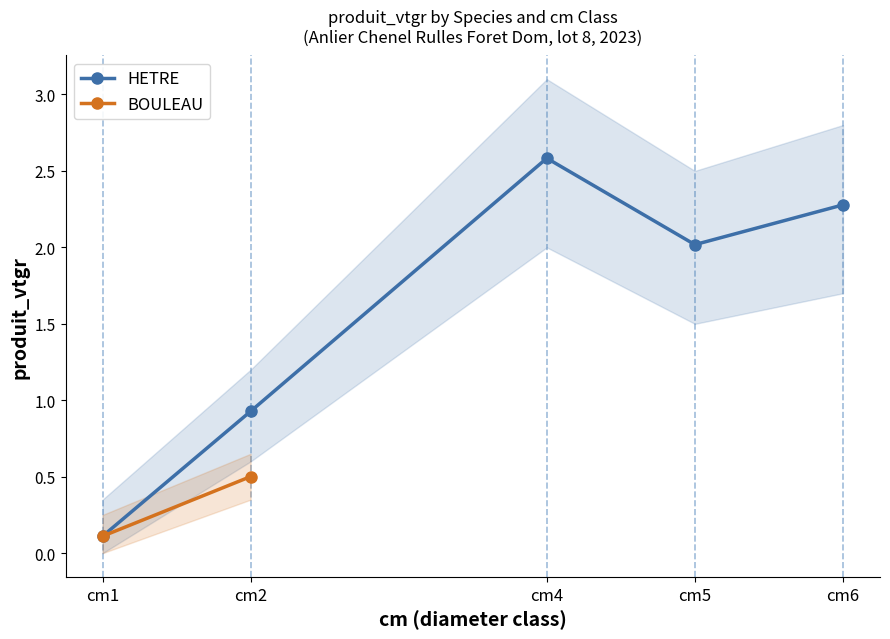

Rank the categories by value from lowest to highest.

cm1, cm2, cm5, cm6, cm4